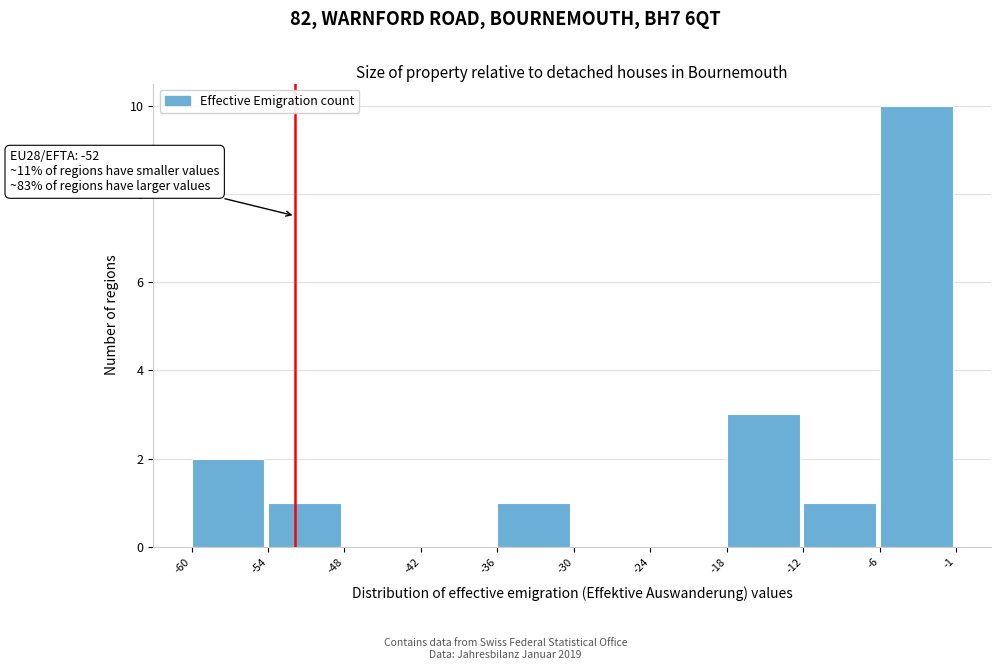

Reading left to right, transcribe all the data shown in this chart.

-60=2	-54=1	-48=0	-42=0	-36=1	-30=0	-24=0	-18=3	-12=1	-6=10